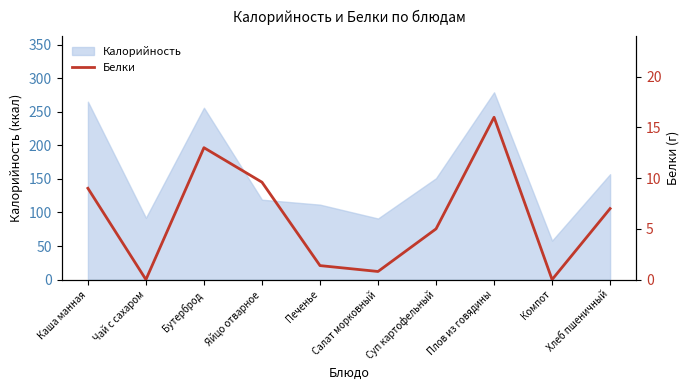

Reading right to left, transcribe all the data shown in this chart.

7.0	0.0	16.0	5.0	0.8	1.4	9.6	13.0	0.0	9.0